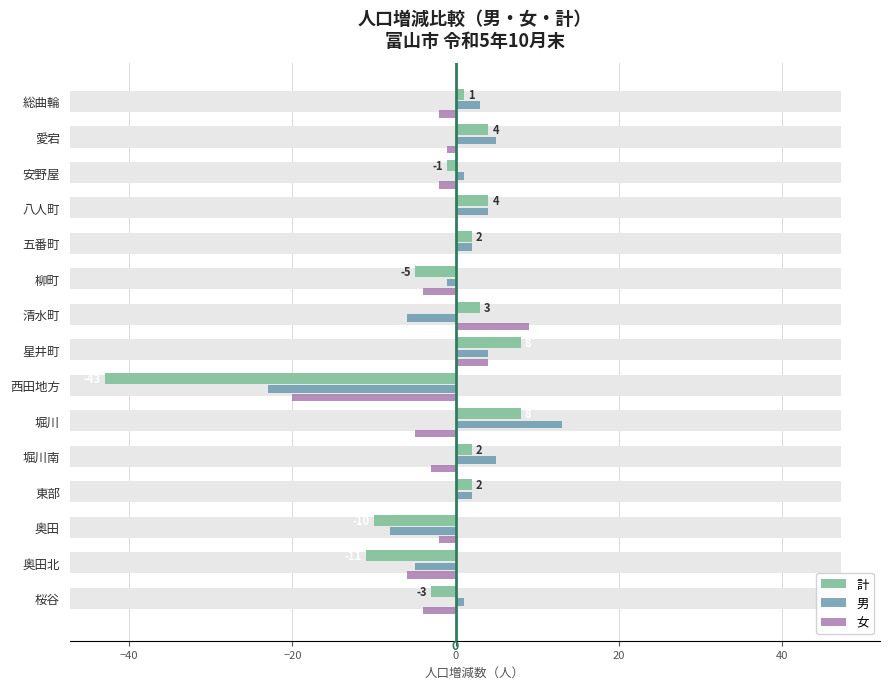

How many values in the 男 series exceed 2?

6